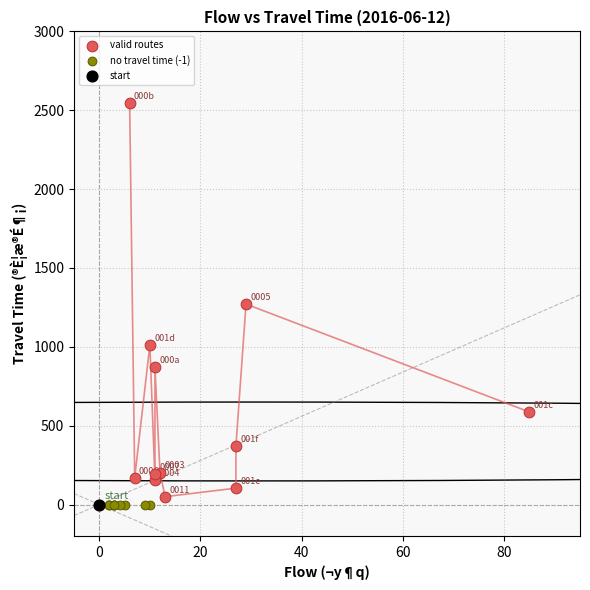

What are all the series names shown in the legend?

valid routes, no travel time (-1), start